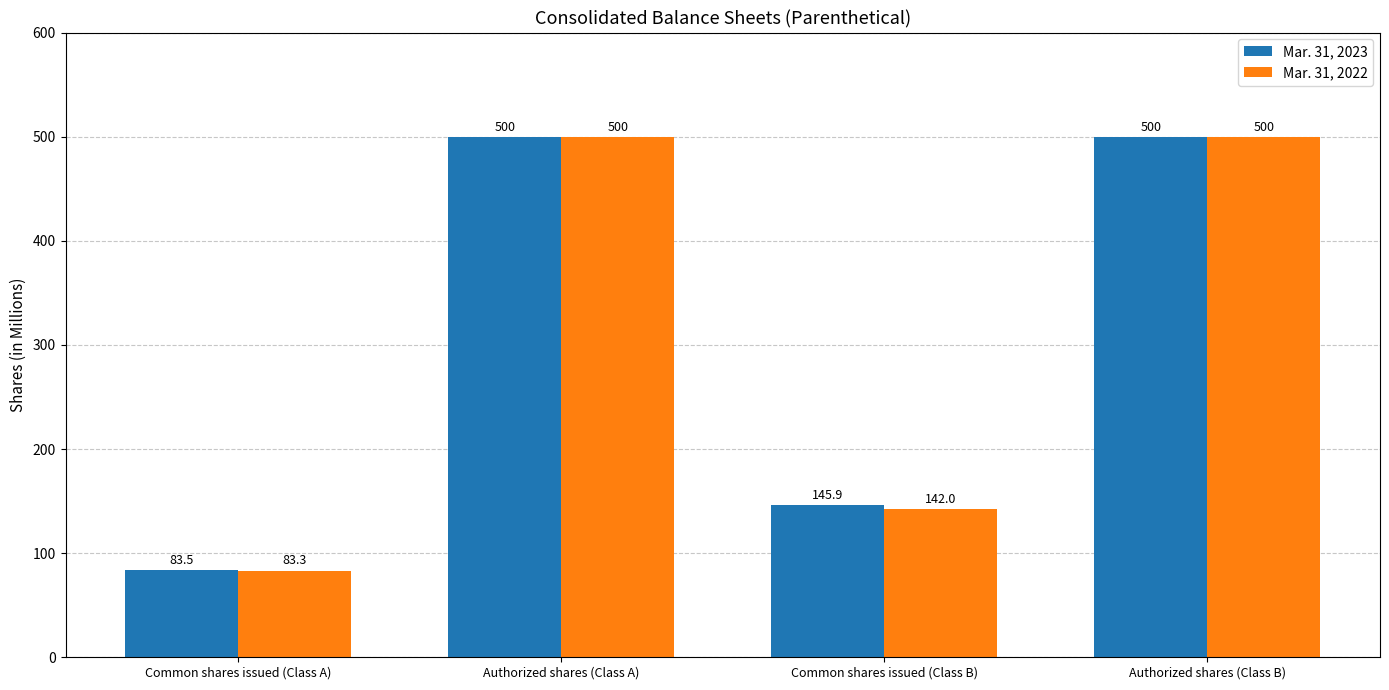

What are all the series names shown in the legend?

Mar. 31, 2023, Mar. 31, 2022